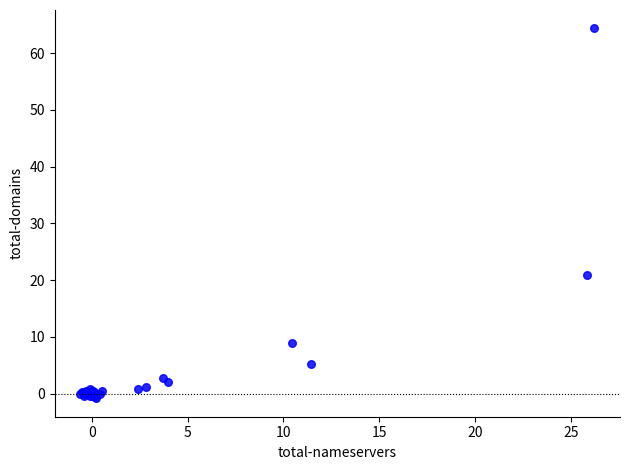

What Y value in the scatter plot is closest to 31?

20.9